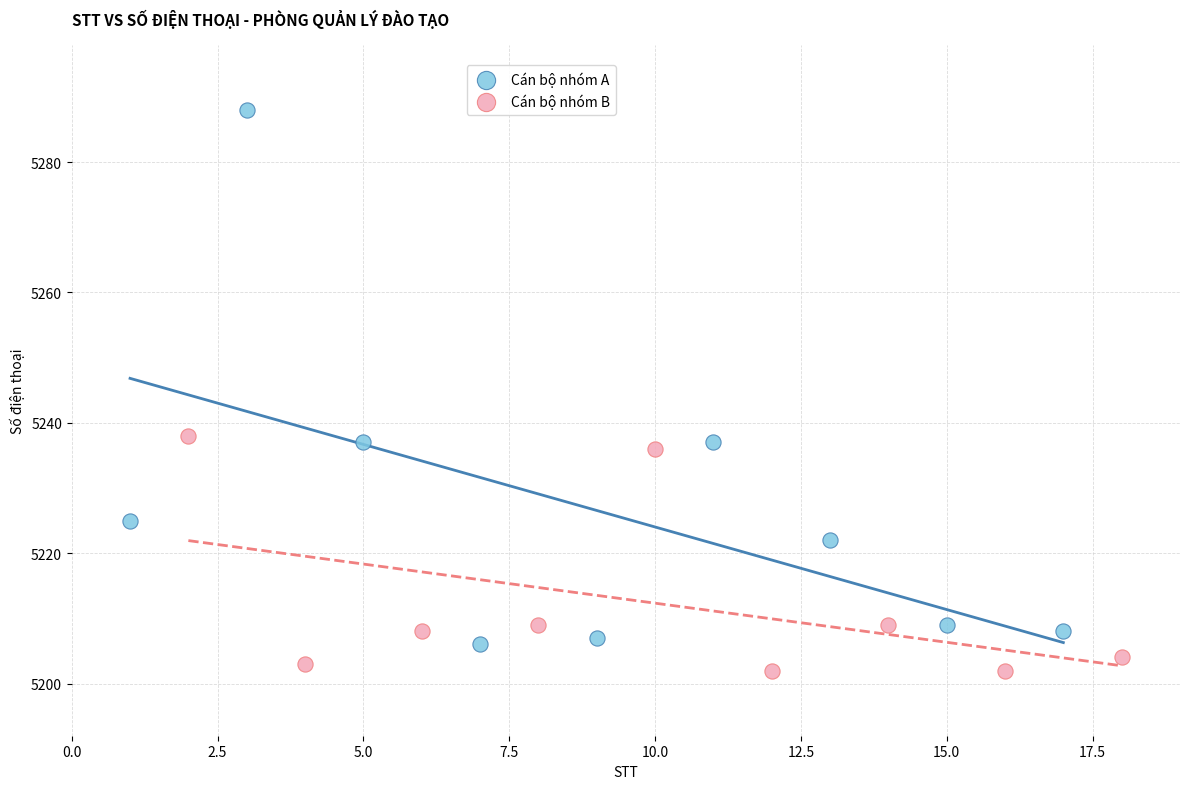

Which series has the largest Y range (max minus min)?

Cán bộ nhóm A